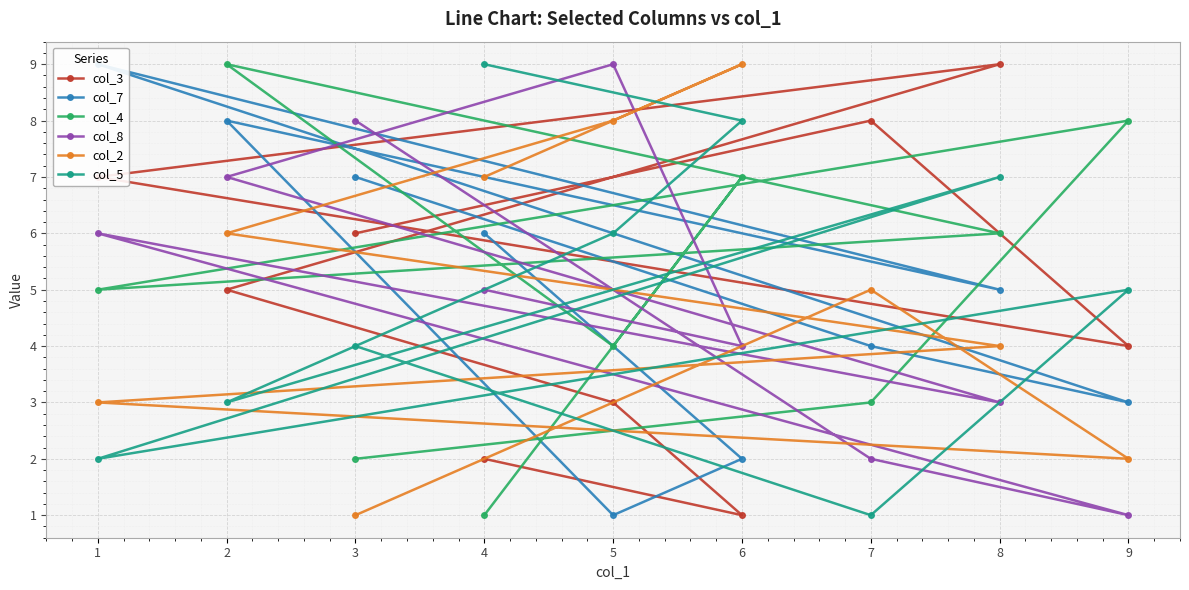

Is the value of col_3 at 1 greater than the value of col_2 at 1?

Yes